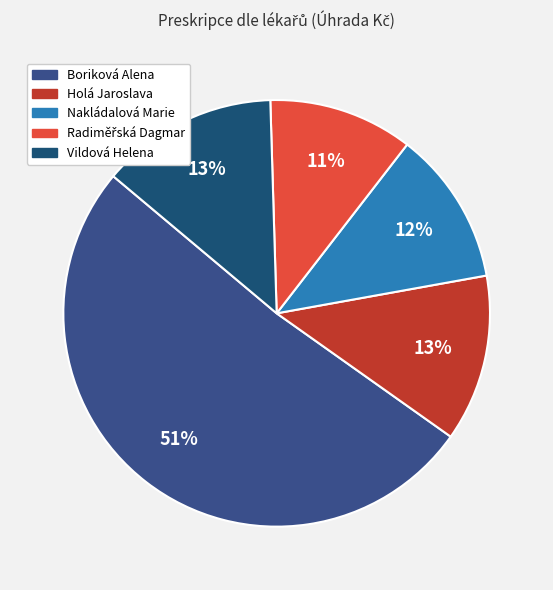

To the nearest percent, what is the difference between the largest and smallest slice percentages?

40%